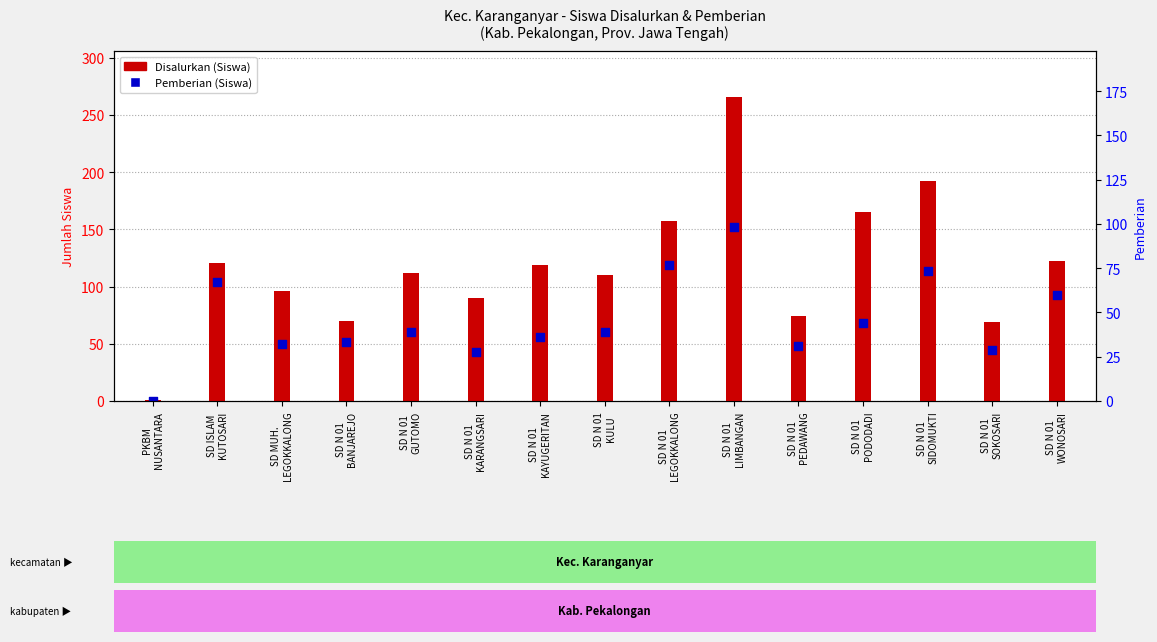

At which category is the sum across all series the highest?

SD N 01
LIMBANGAN